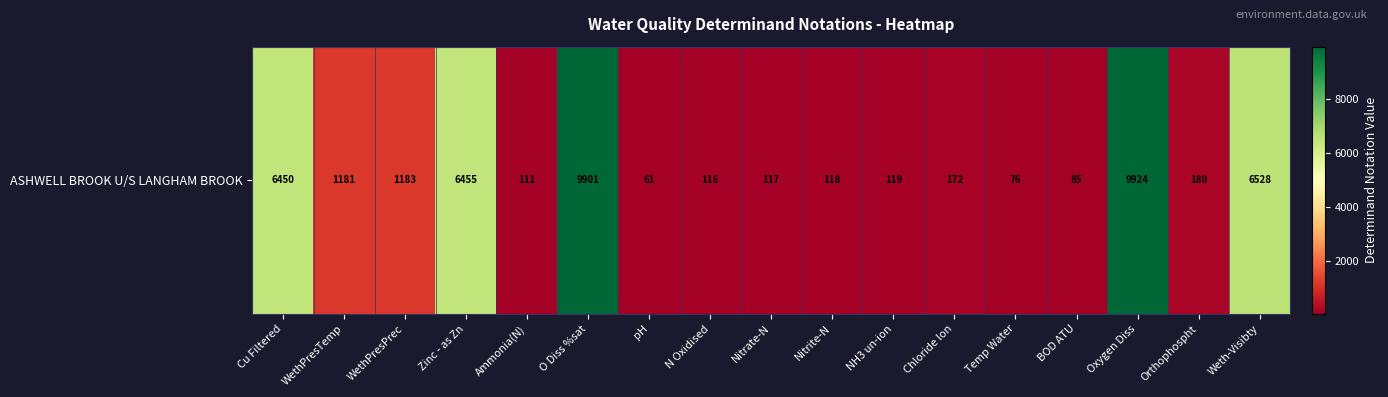

What is the smallest value displayed?

61